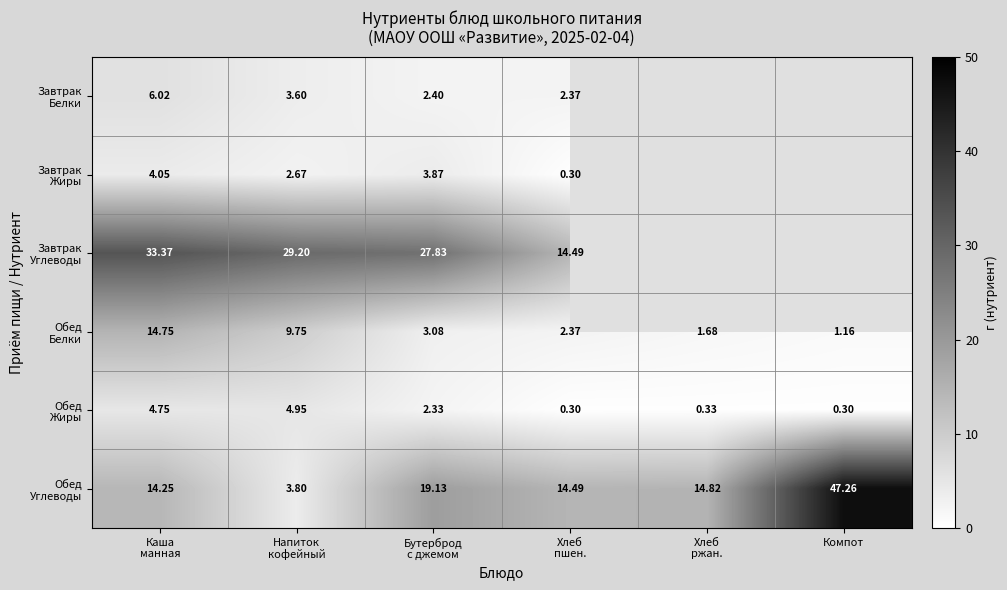

At how many categories does at least one series exceed 40?

1